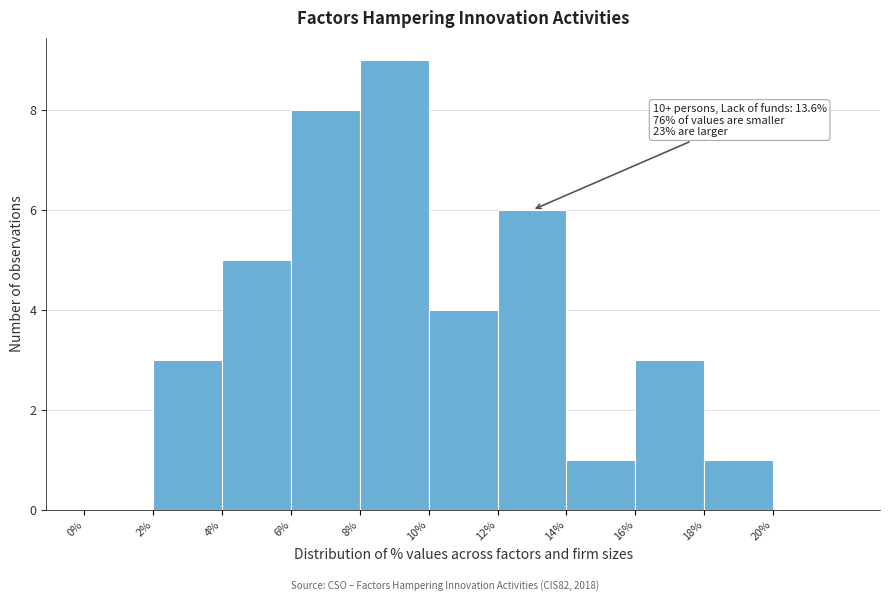

Over which range of the x-axis is the bar tallest?

8 to 10